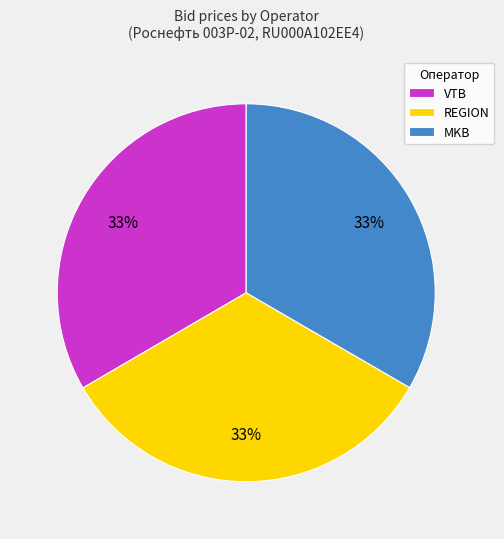

Approximately how many times larger is the value at REGION compared to MKB?

1.0